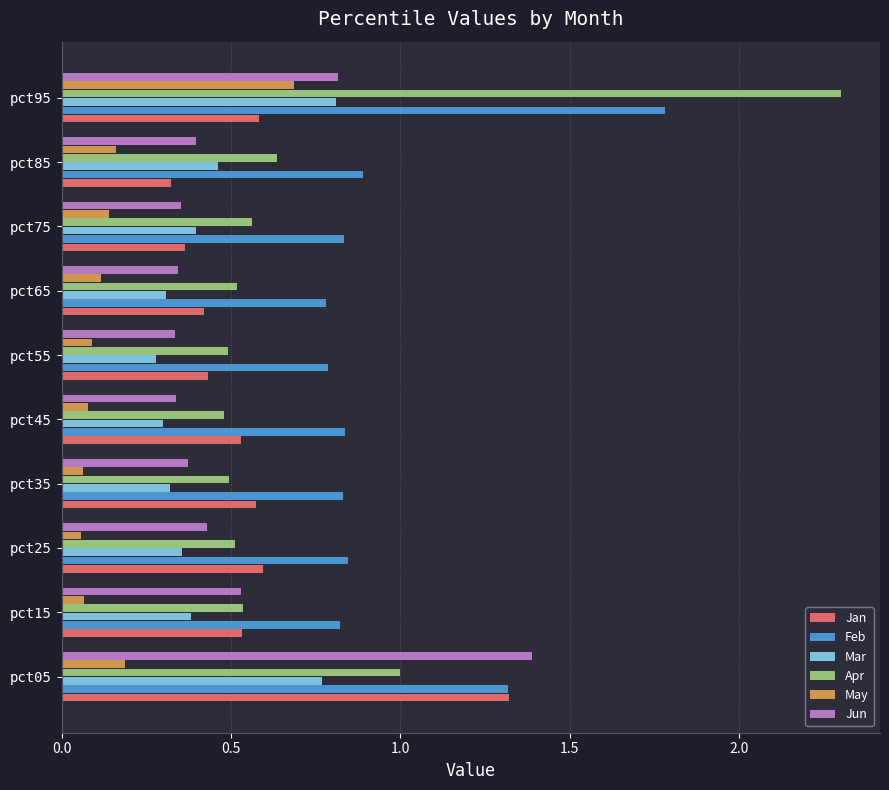

Is the value of May at pct15 greater than the value of Jan at pct65?

No